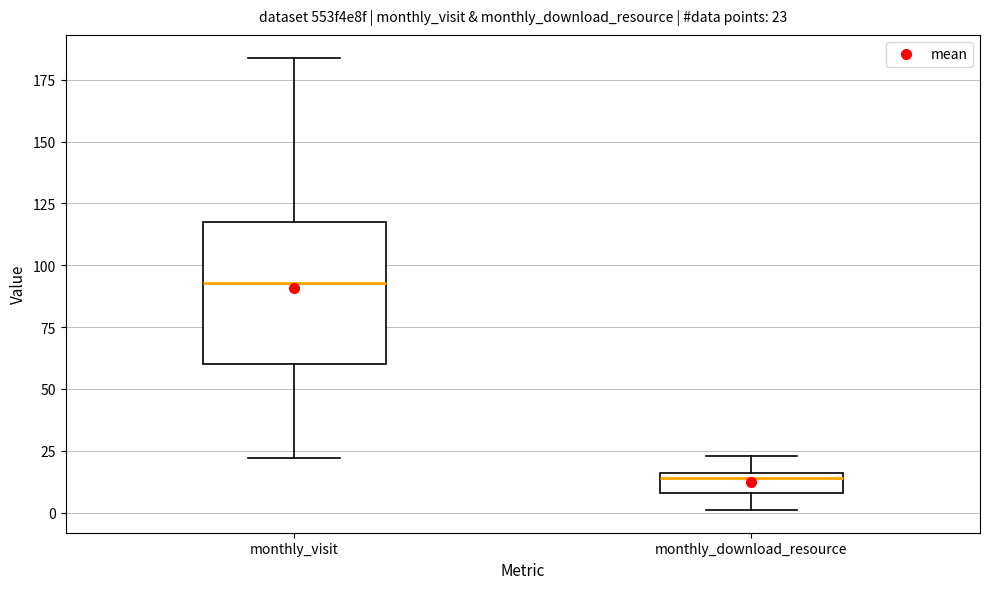

Which box is the tallest, from its lower edge to its upper edge?

monthly_visit